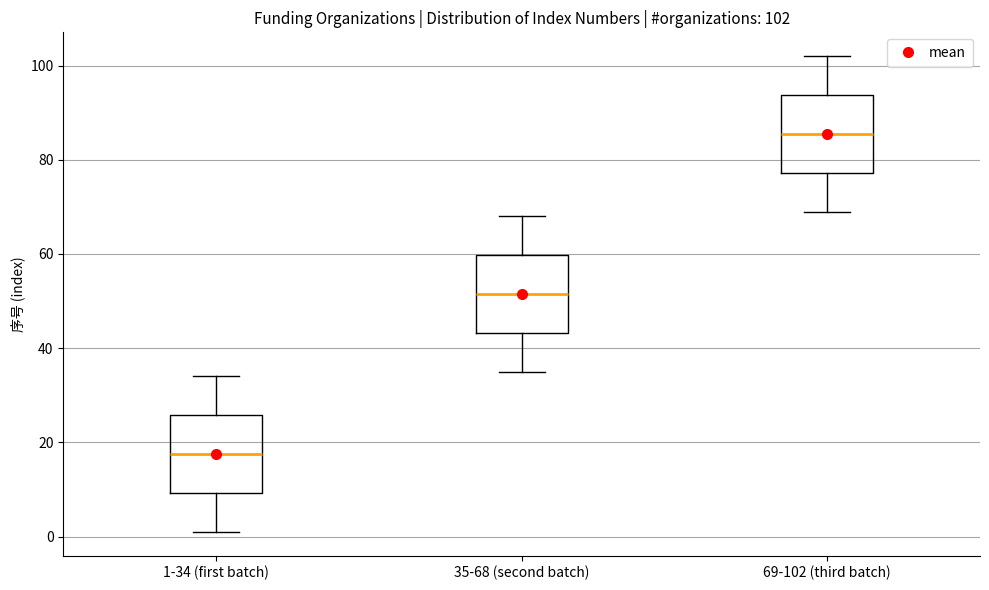

Which box has the lowest median line?

1-34 (first batch)